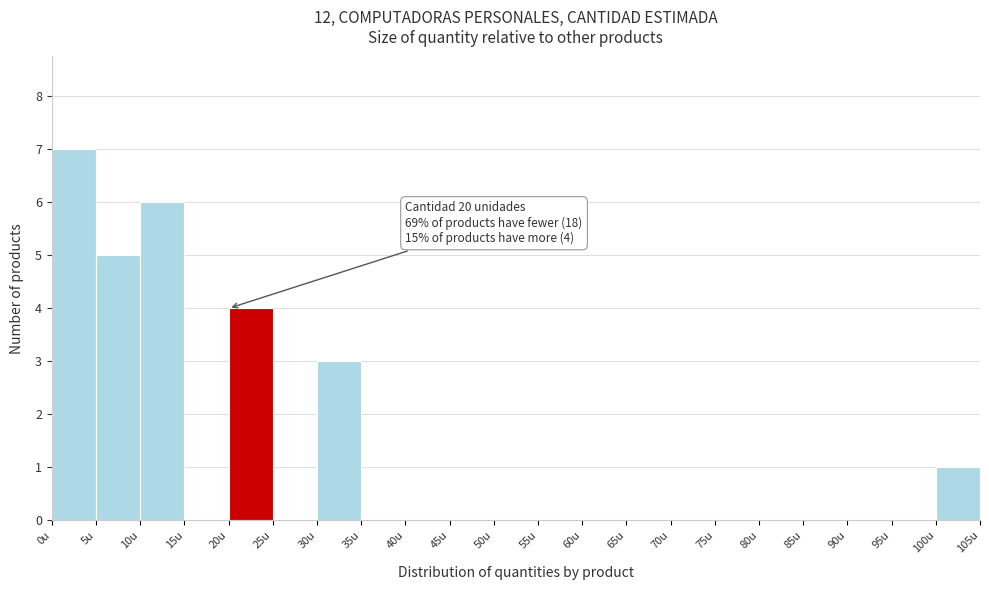

Over which range of the x-axis is the bar tallest?

0 to 5